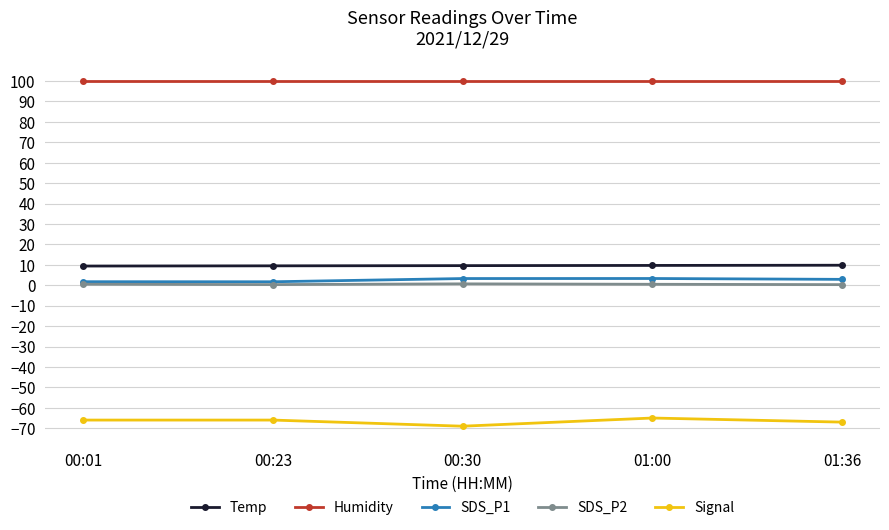

Which series has the largest total across all categories?

Humidity